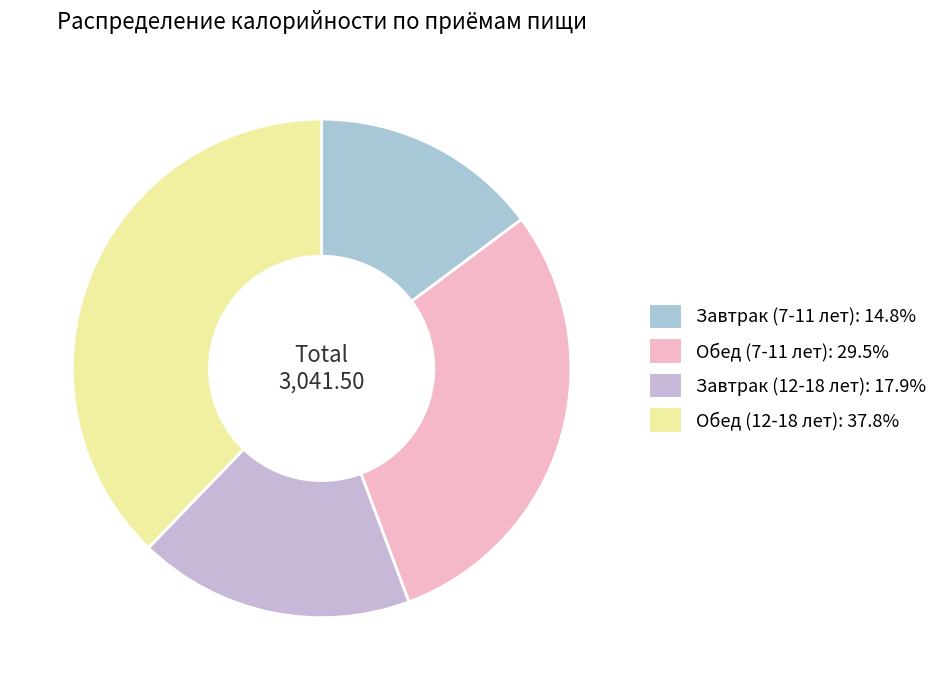

What is the smallest slice in the pie chart?

Завтрак (7-11 лет)